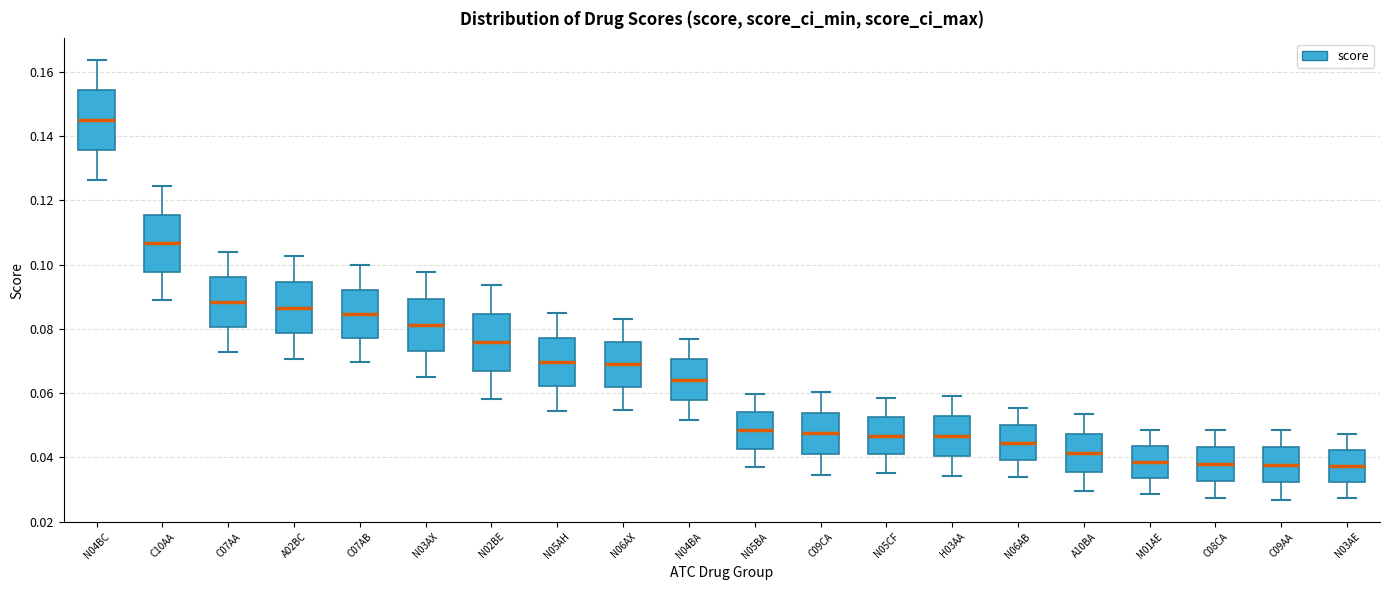

Reading left to right, transcribe this box plot: for each box, give where its median line is, the range the box spans, and where its two whiskers end, as read against the y-axis. The values are not printed on the chart, so give them approximately, as read against the axis.

N04BC: median 0.144, box 0.136 to 0.154, whiskers 0.126 to 0.164
C10AA: median 0.106, box 0.098 to 0.116, whiskers 0.088 to 0.124
C07AA: median 0.088, box 0.080 to 0.096, whiskers 0.072 to 0.104
A02BC: median 0.086, box 0.078 to 0.094, whiskers 0.070 to 0.102
C07AB: median 0.084, box 0.078 to 0.092, whiskers 0.070 to 0.100
N03AX: median 0.082, box 0.074 to 0.090, whiskers 0.064 to 0.098
N02BE: median 0.076, box 0.066 to 0.084, whiskers 0.058 to 0.094
N05AH: median 0.070, box 0.062 to 0.078, whiskers 0.054 to 0.084
N06AX: median 0.068, box 0.062 to 0.076, whiskers 0.054 to 0.082
N04BA: median 0.064, box 0.058 to 0.070, whiskers 0.052 to 0.076
N05BA: median 0.048, box 0.042 to 0.054, whiskers 0.038 to 0.060
C09CA: median 0.048, box 0.042 to 0.054, whiskers 0.034 to 0.060
N05CF: median 0.046, box 0.040 to 0.052, whiskers 0.036 to 0.058
H03AA: median 0.046, box 0.040 to 0.052, whiskers 0.034 to 0.060
N06AB: median 0.044, box 0.040 to 0.050, whiskers 0.034 to 0.056
A10BA: median 0.042, box 0.036 to 0.048, whiskers 0.030 to 0.054
M01AE: median 0.038, box 0.034 to 0.044, whiskers 0.028 to 0.048
C08CA: median 0.038, box 0.032 to 0.044, whiskers 0.028 to 0.048
C09AA: median 0.038, box 0.032 to 0.044, whiskers 0.026 to 0.048
N03AE: median 0.038, box 0.032 to 0.042, whiskers 0.028 to 0.048